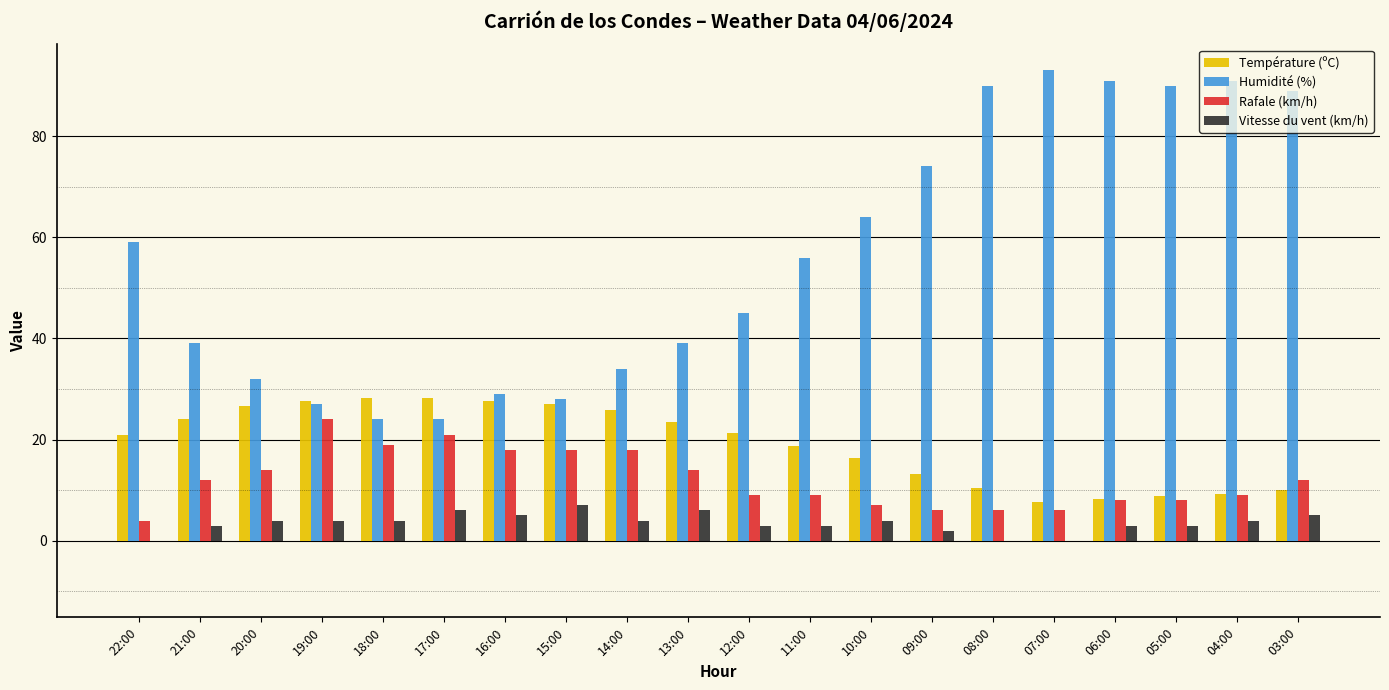

The value of Température (ºC) at 07:00 is 7.6. True or false?

True